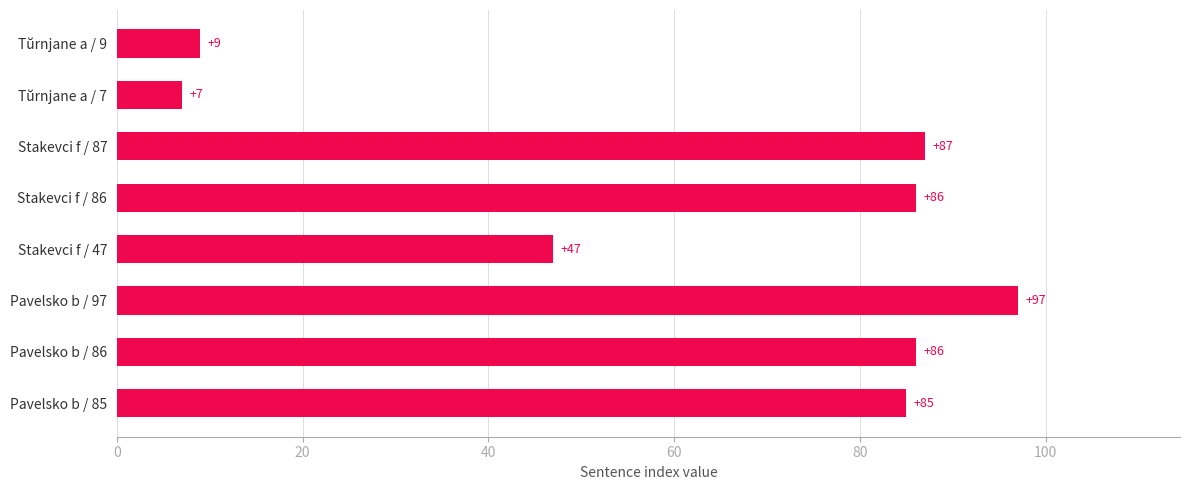

What is the approximate value at Pavelsko b / 97, to the nearest 5?

95